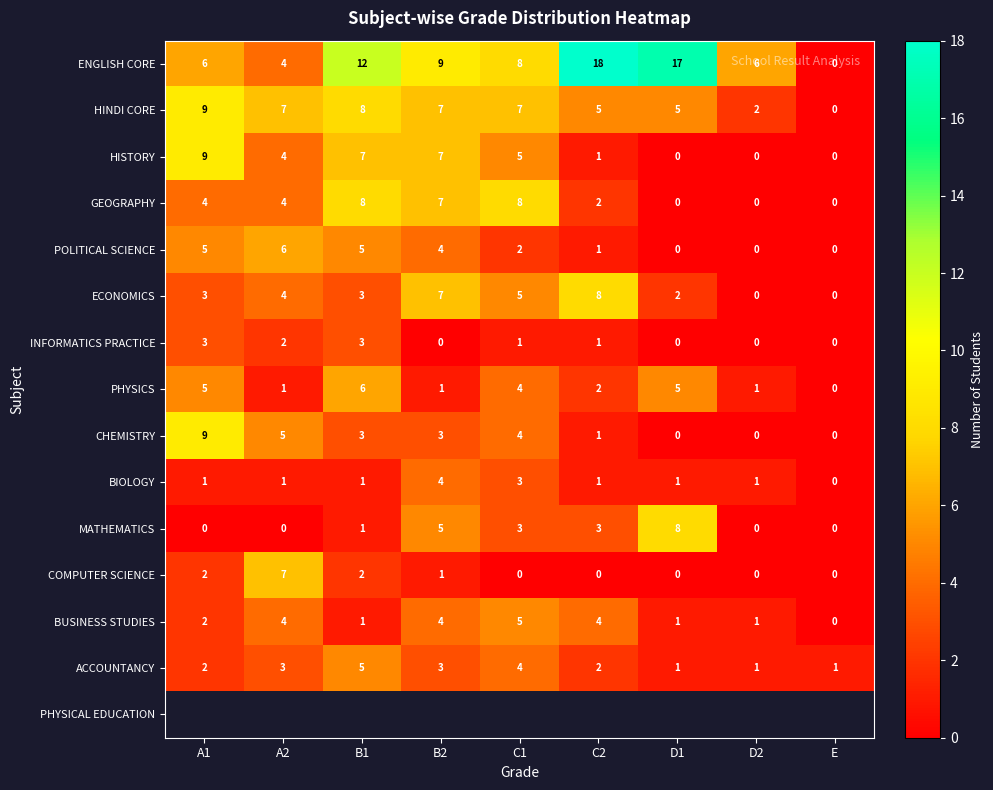

How many values in the ECONOMICS series are below 3?

3